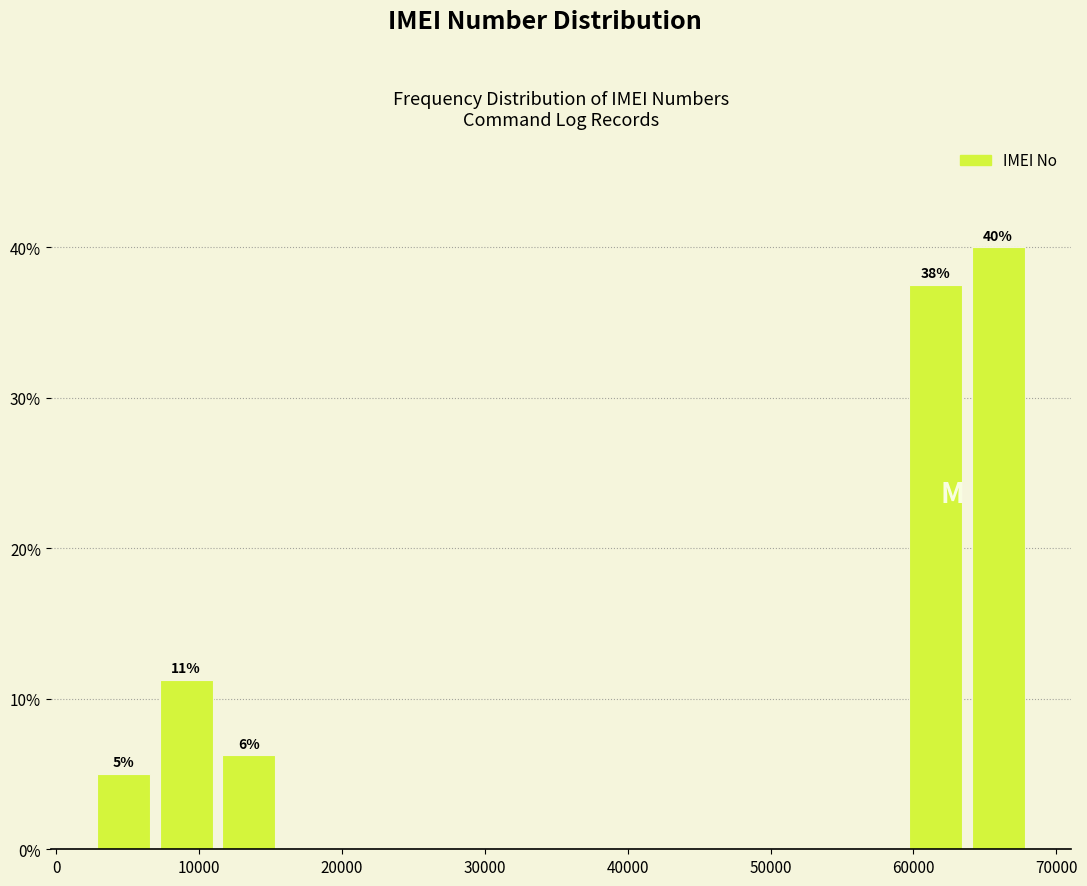

Which range on the x-axis has the tallest bar?

64000 to 68000